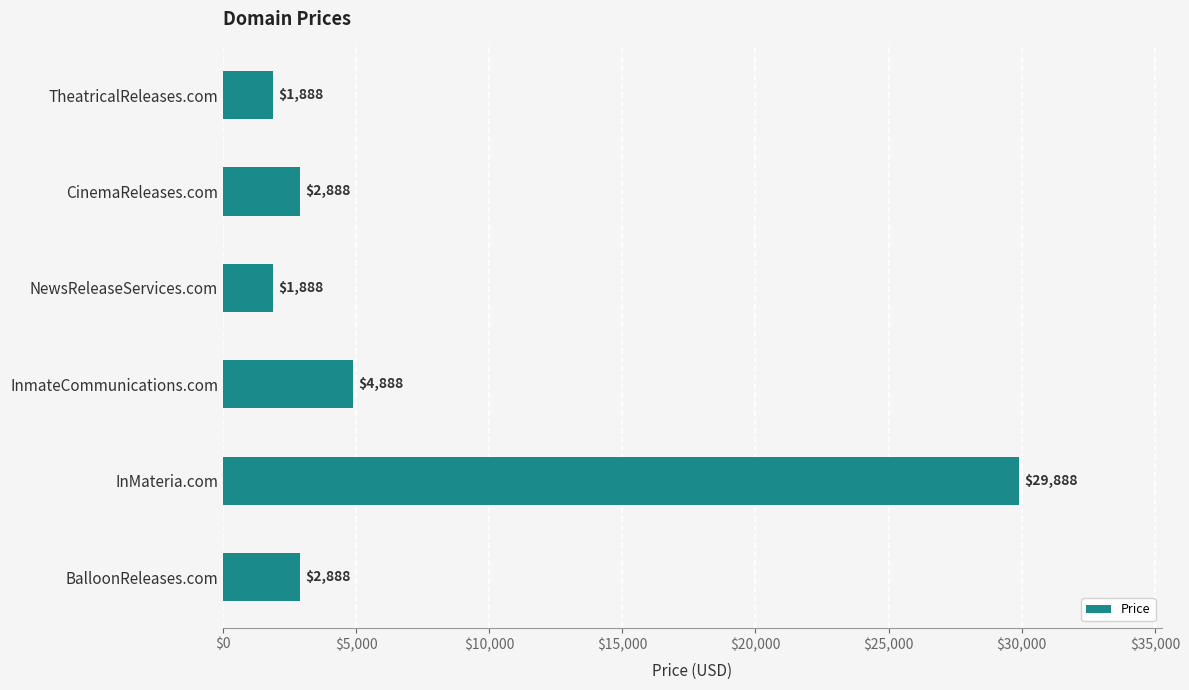

The chart shows a value of 462 at NewsReleaseServices.com. True or false?

False